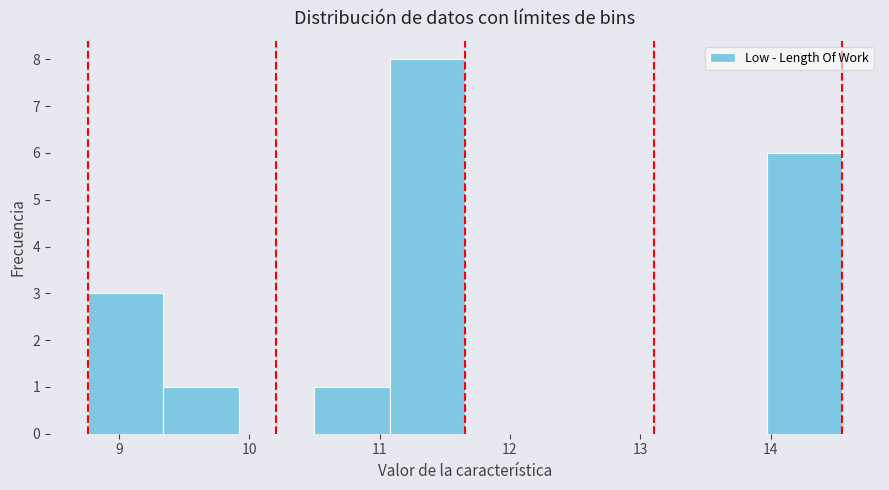

Reading left to right, transcribe this chart: for each bar, give the range it covers on the x-axis and its height. Neither the bar edges nor the heights are printed on the chart, so give them approximately, as read against the axes.

8.8 to 9.3: 3
9.3 to 9.9: 1
9.9 to 10.5: 0
10.5 to 11.1: 1
11.1 to 11.7: 8
11.7 to 12.2: 0
12.2 to 12.8: 0
12.8 to 13.4: 0
13.4 to 14.0: 0
14.0 to 14.6: 6